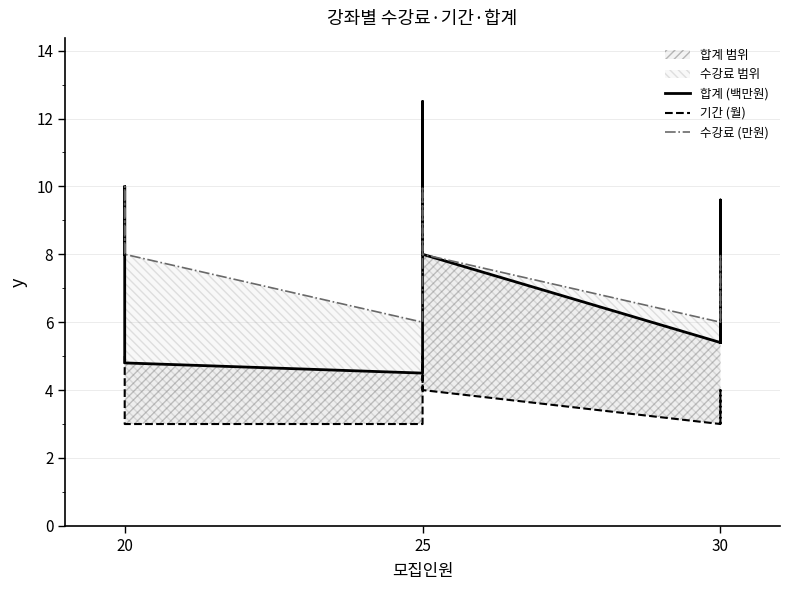

How many intersections are there between 합계 (백만원) and 수강료 (만원)?

3